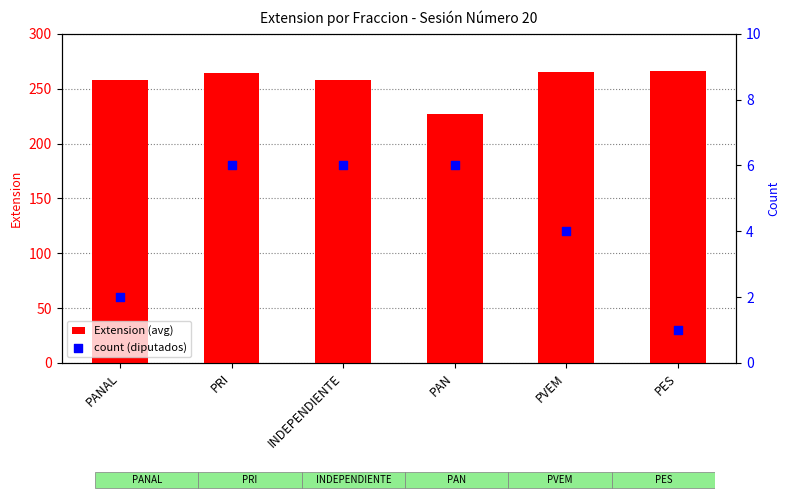

Which series has the largest Y range (max minus min)?

Extension (avg)